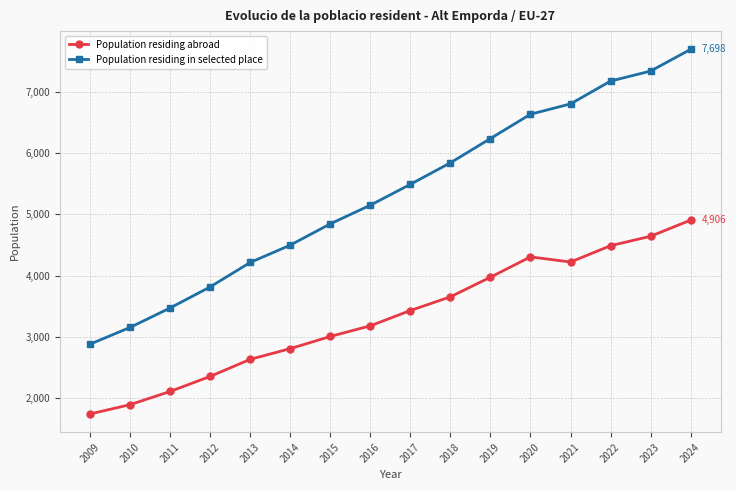

The value of Population residing abroad at 2023 is 1932. True or false?

False